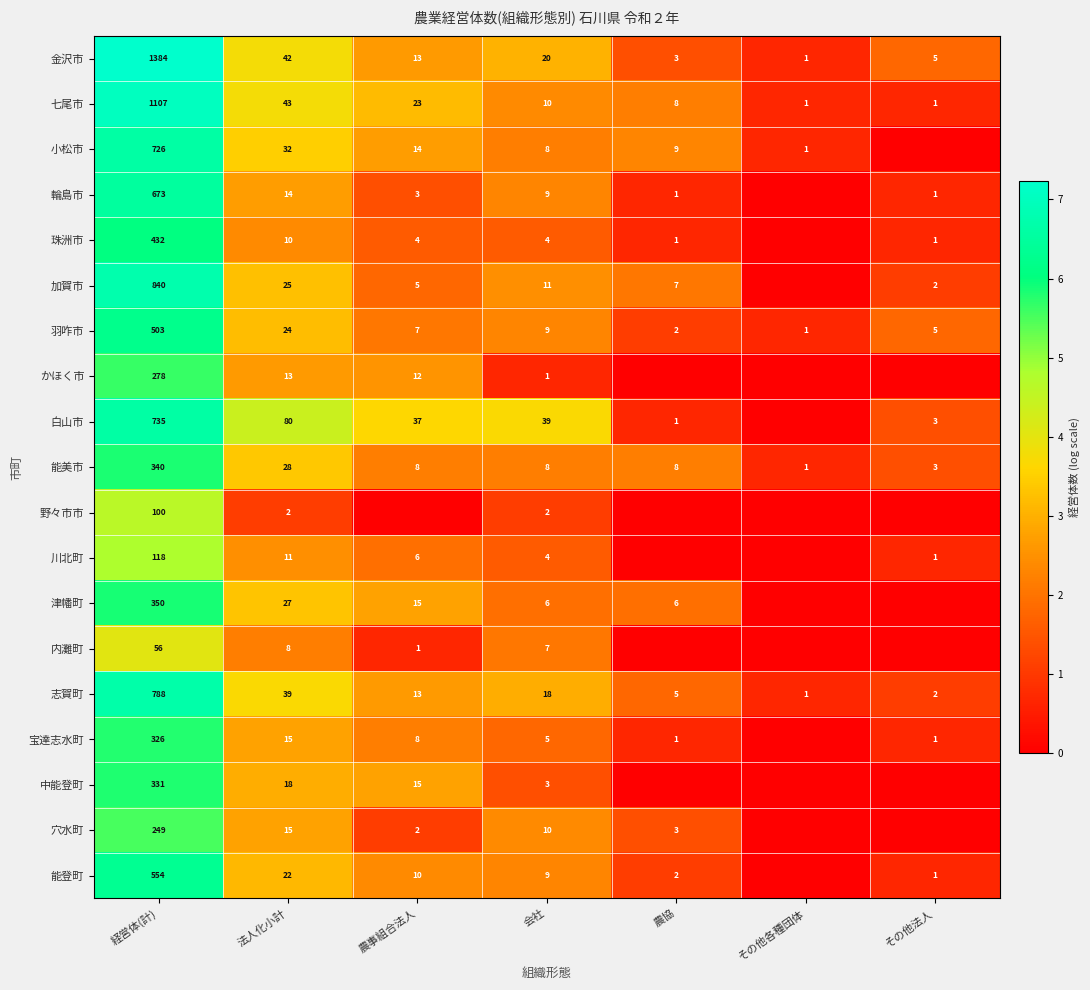

What is the difference between the highest and lowest values at 会社?

38